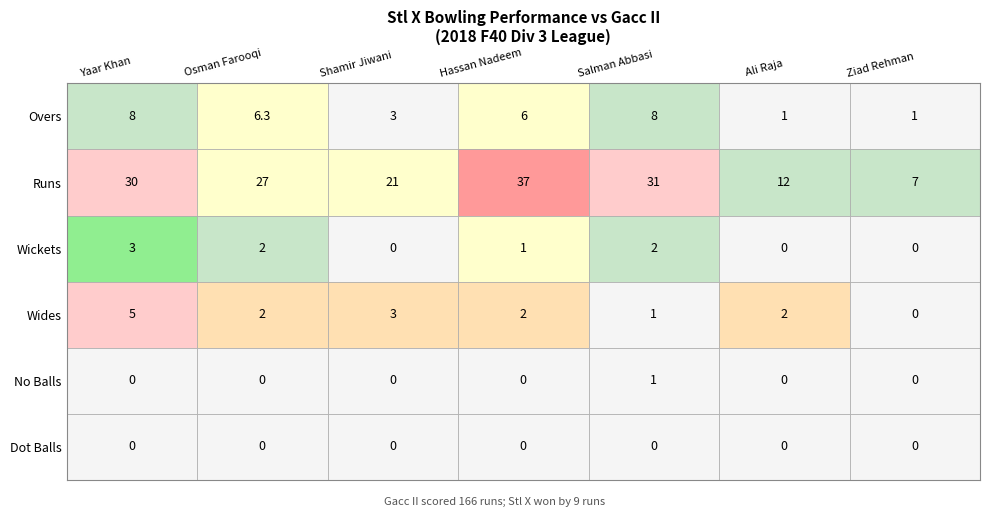

What is the difference between the maximum and minimum values in the Runs series?

30.0